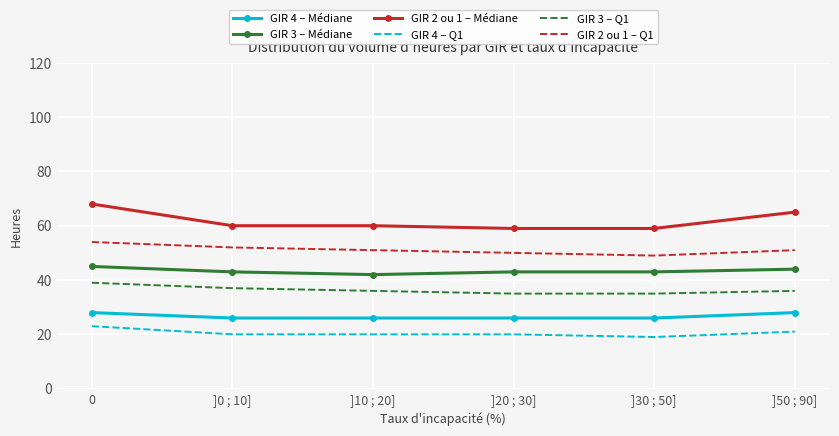

True or false: GIR 3 – Q1 has more than 0 points higher than both neighbors.

False